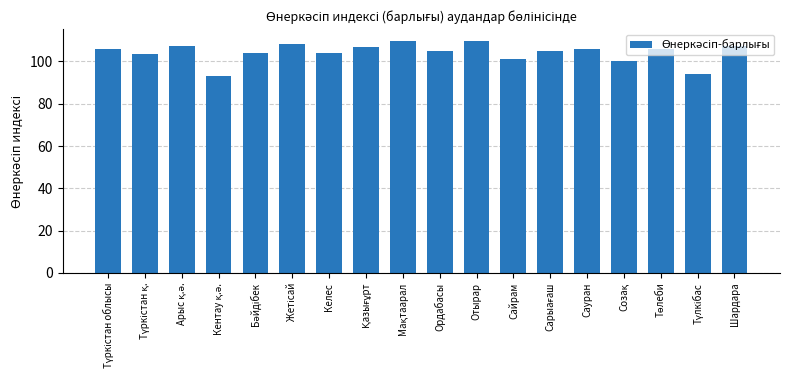

What is the average value?

104.3